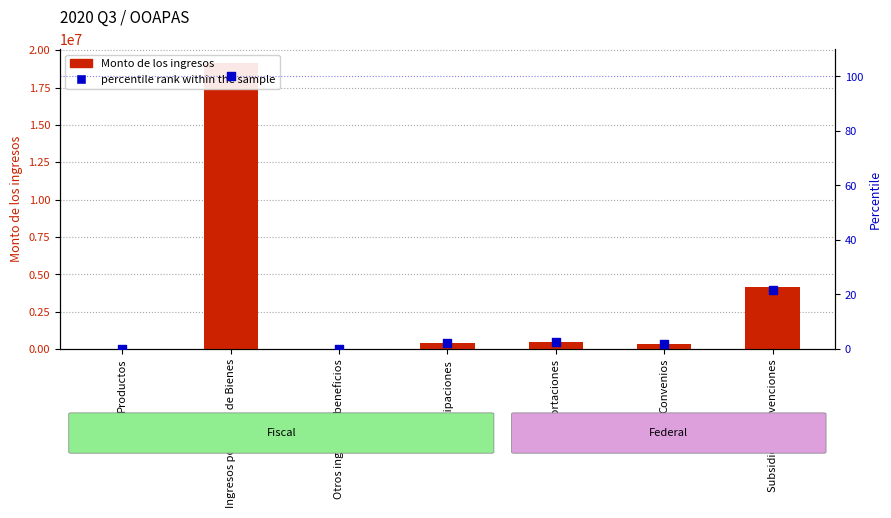

At how many categories does at least one series exceed 10453993?

1